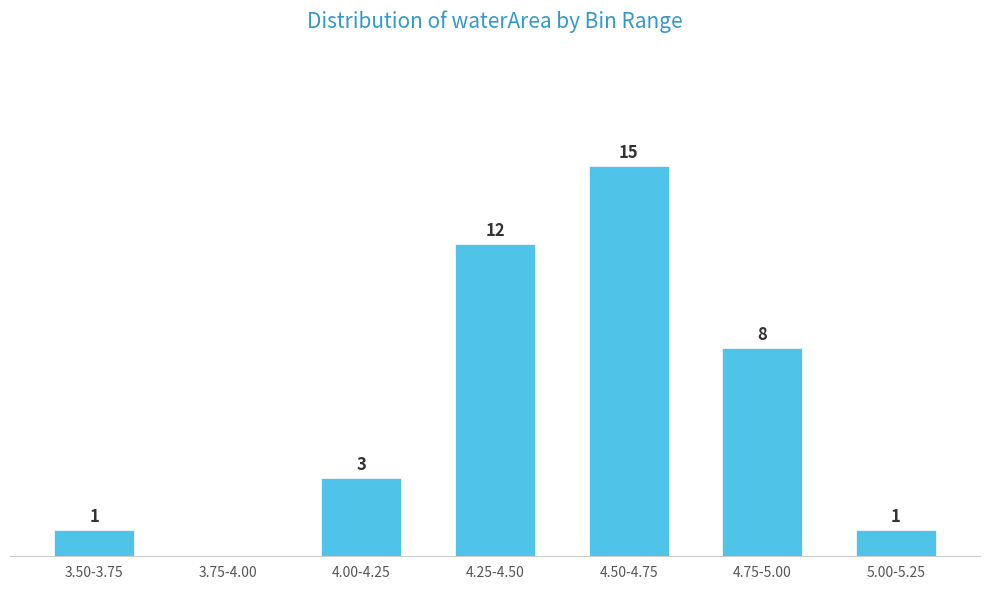

Where is the data nearest to the value 7?

4.75-5.00